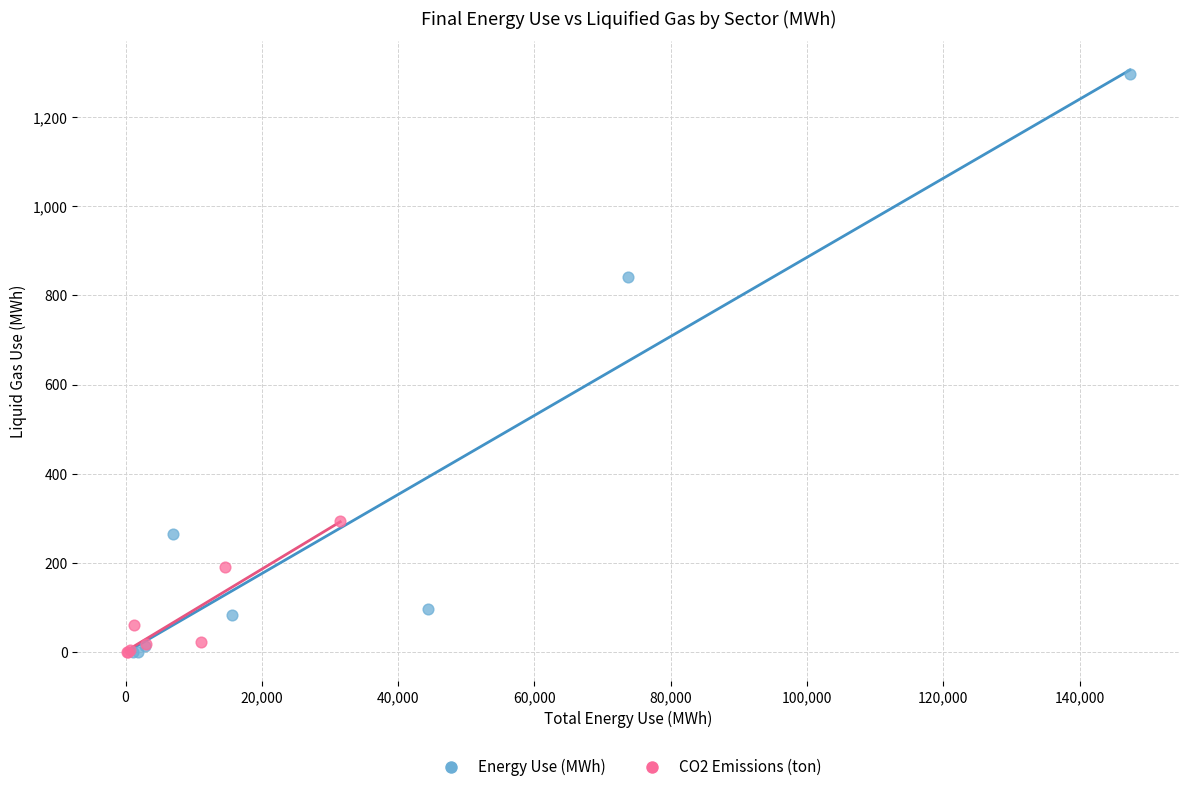

Which series contains the highest Y value?

Energy Use (MWh)